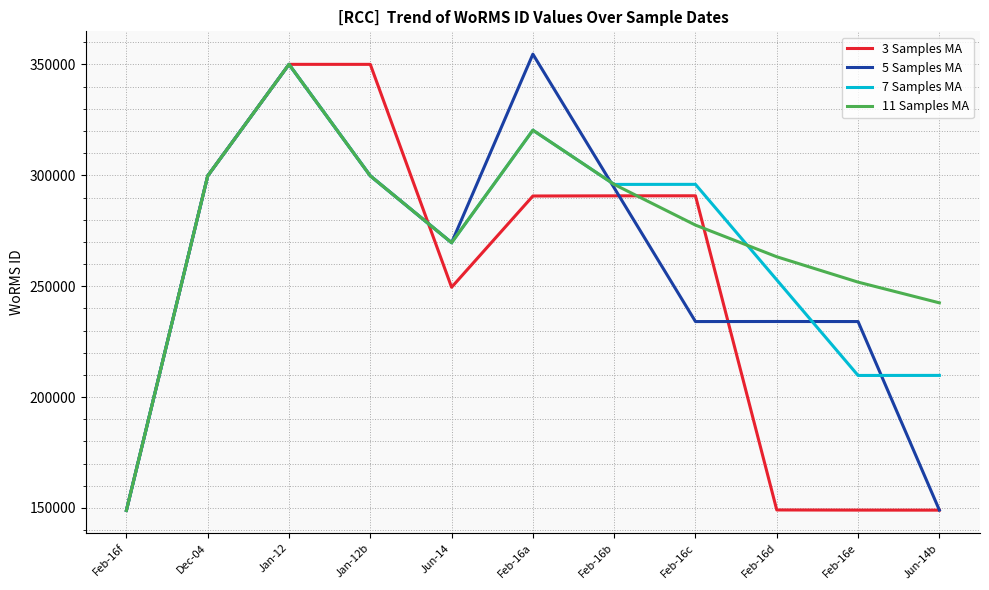

At which label does 11 Samples MA first exceed 277562?

Dec-04